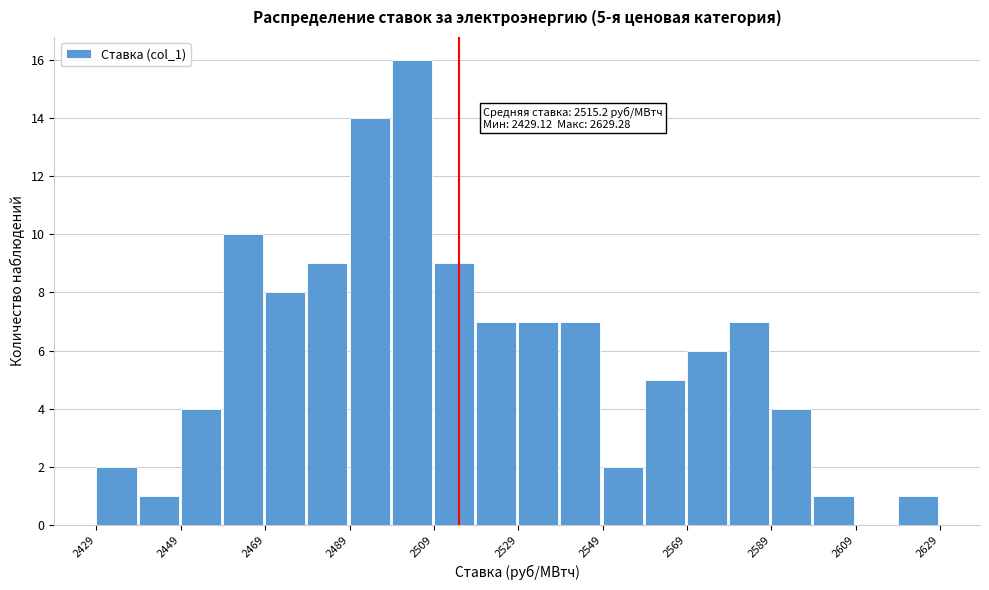

Read against the x-axis, roughly where is the centre of the tallest bar?

2505